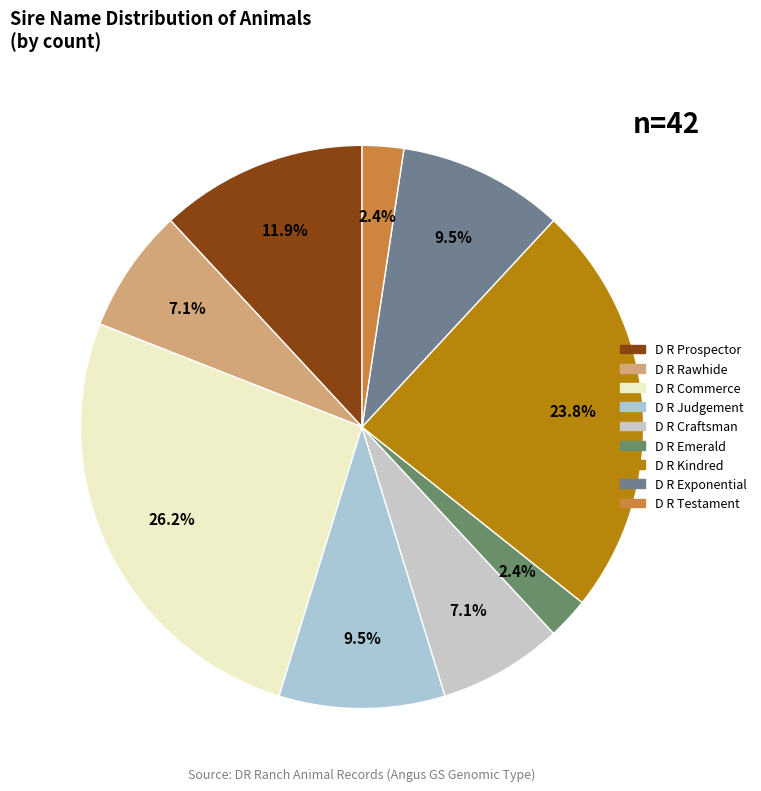

To the nearest percent, what is the difference between the largest and smallest slice percentages?

24%